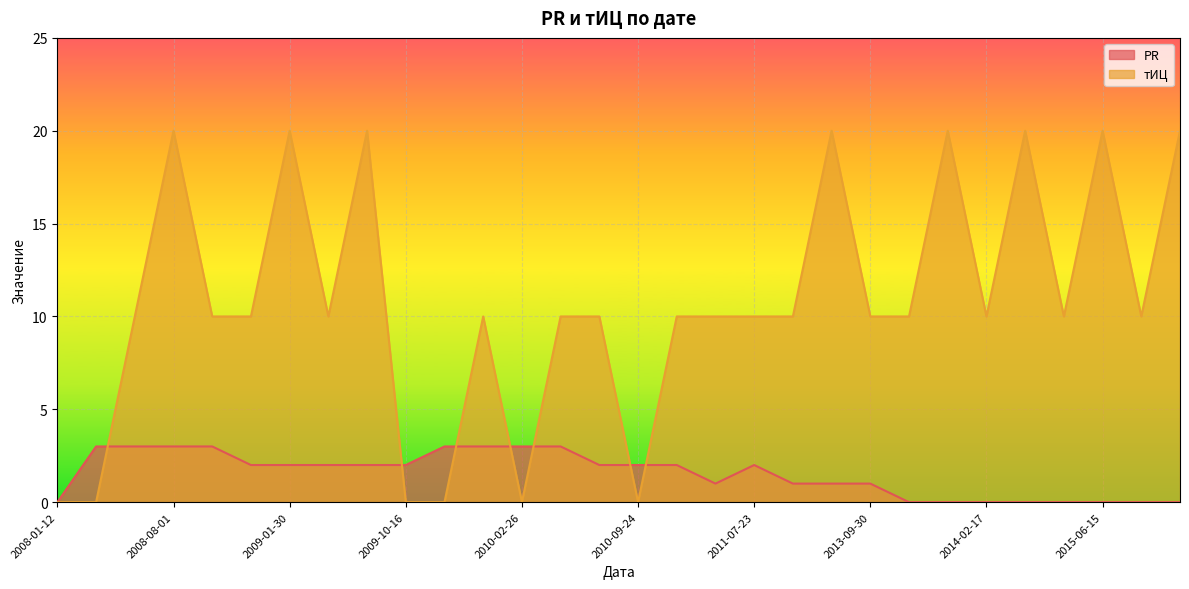

What is the difference between the highest and lowest values at 2008-01-17?

3